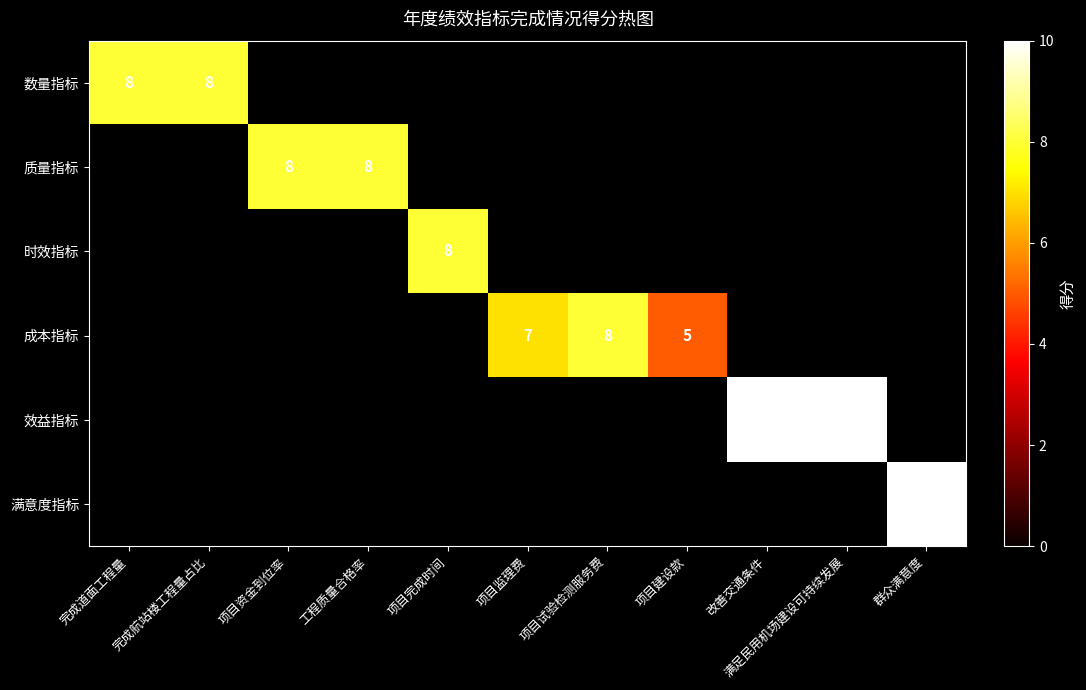

Is the value of 效益指标 at 满足民用机场建设可持续发展 greater than the value of 数量指标 at 完成航站楼工程量占比?

Yes